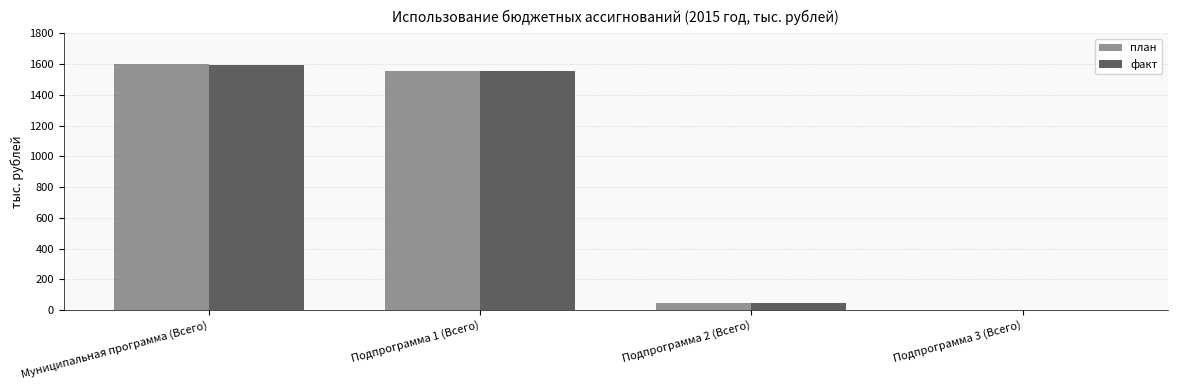

What is the average value of the план series?

800.5